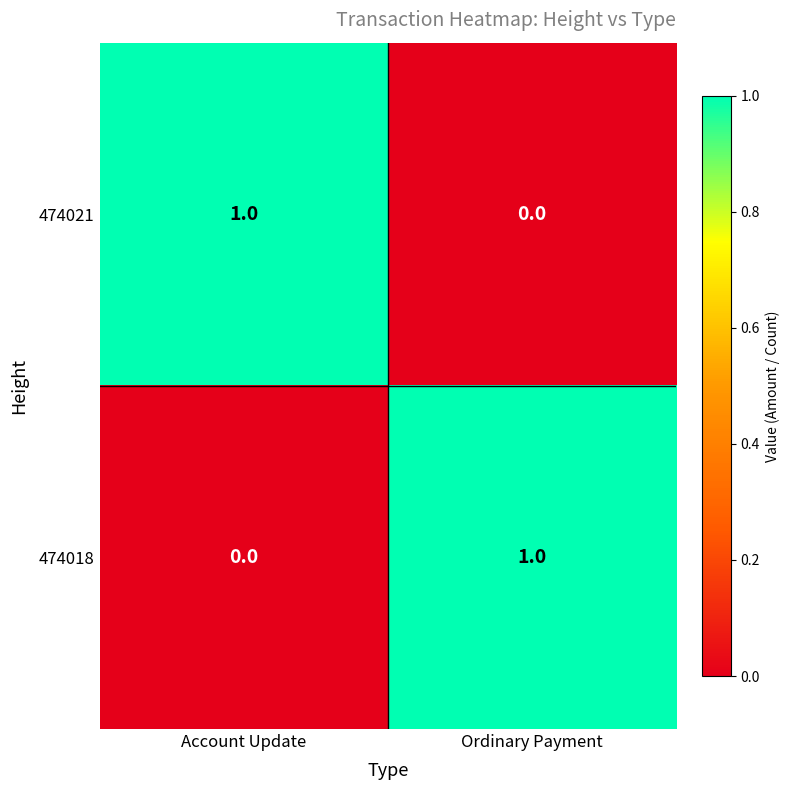

Which category has the lowest value in the 474018 series?

Account Update